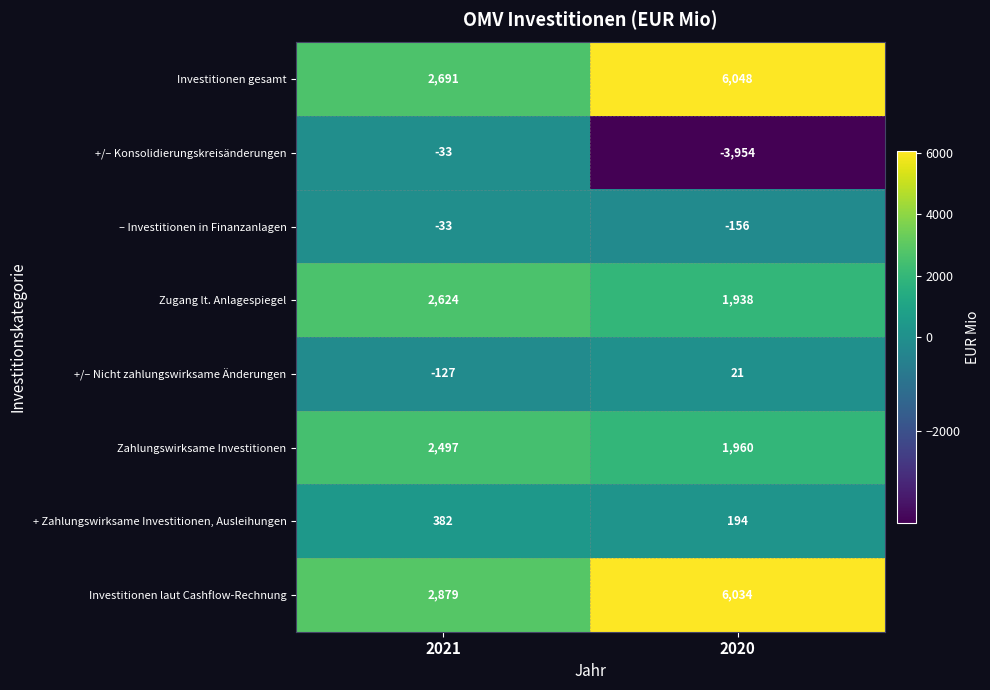

Which series changed the most between 2021 and 2020?

+/– Konsolidierungskreisänderungen